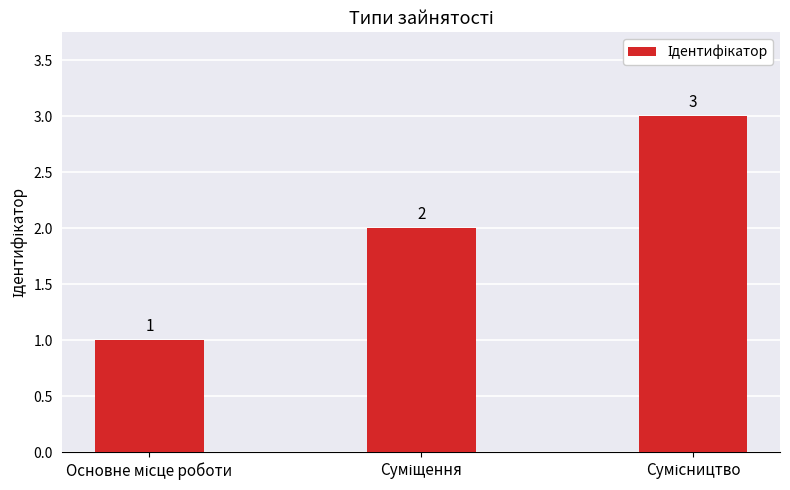

Are the bars grouped side by side (vs. stacked)?

No